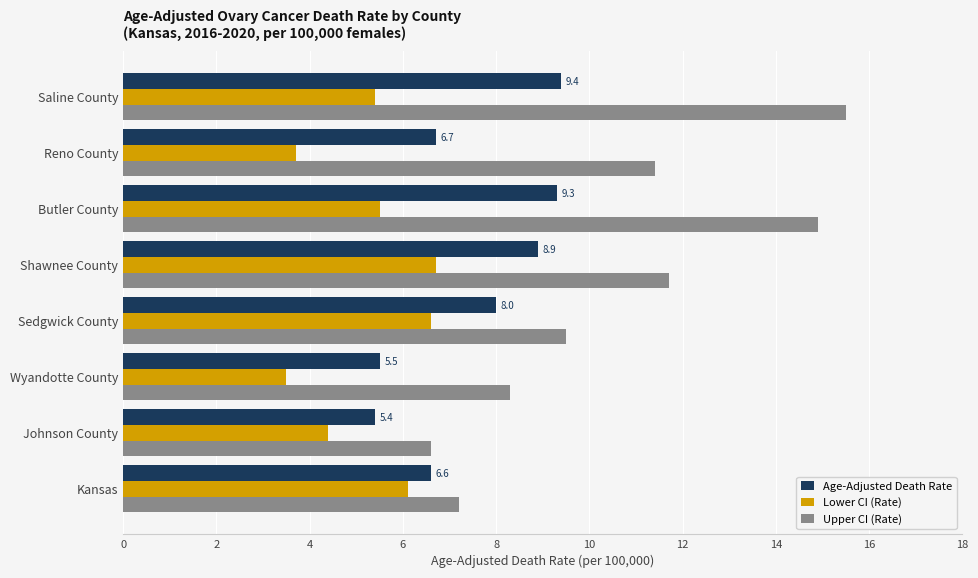

What is the lowest value of the Lower CI (Rate) series?

3.5